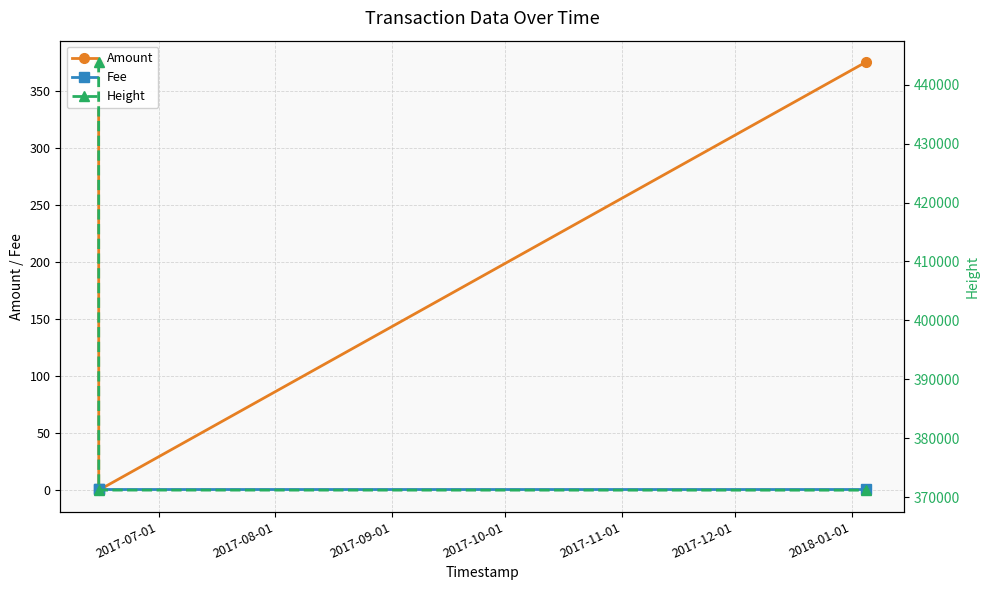

Which series has the widest spread of values?

Height